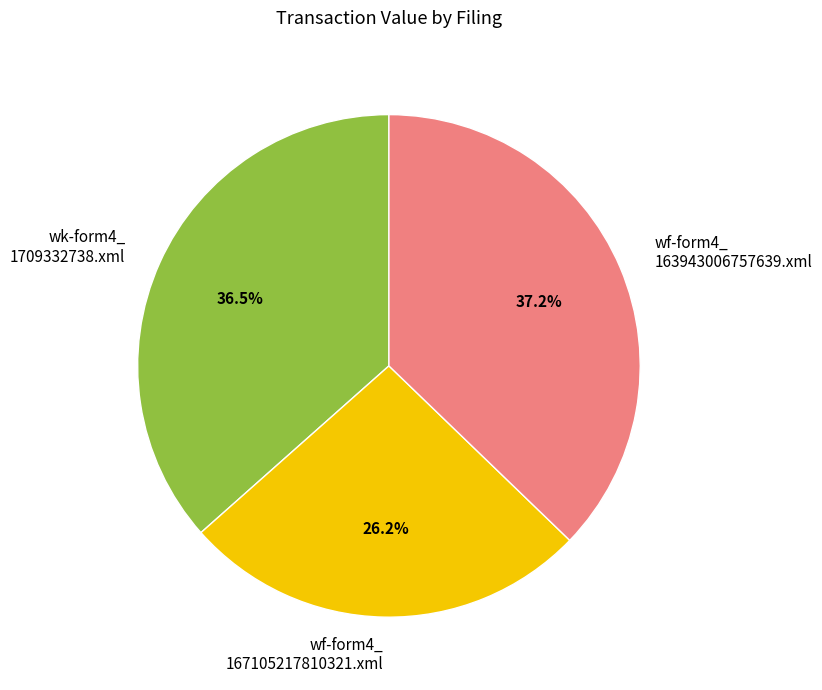

Which slice is the largest?

wf-form4_ 163943006757639.xml